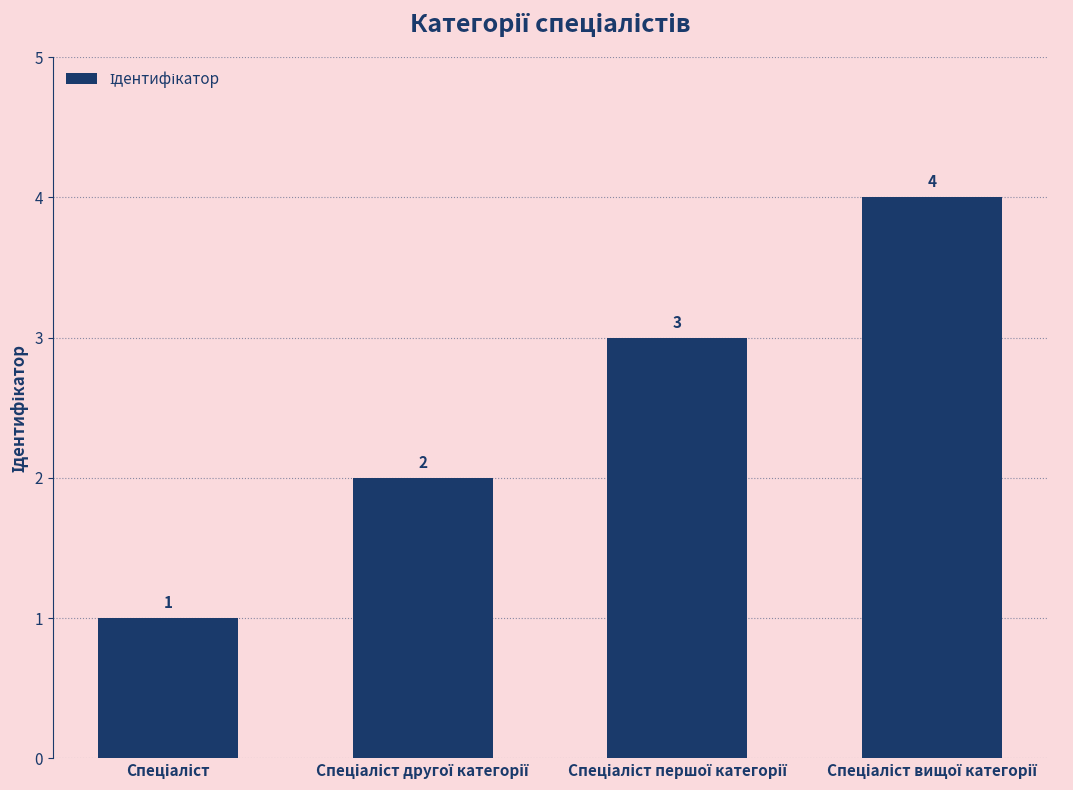

What is the sum of all values?

10